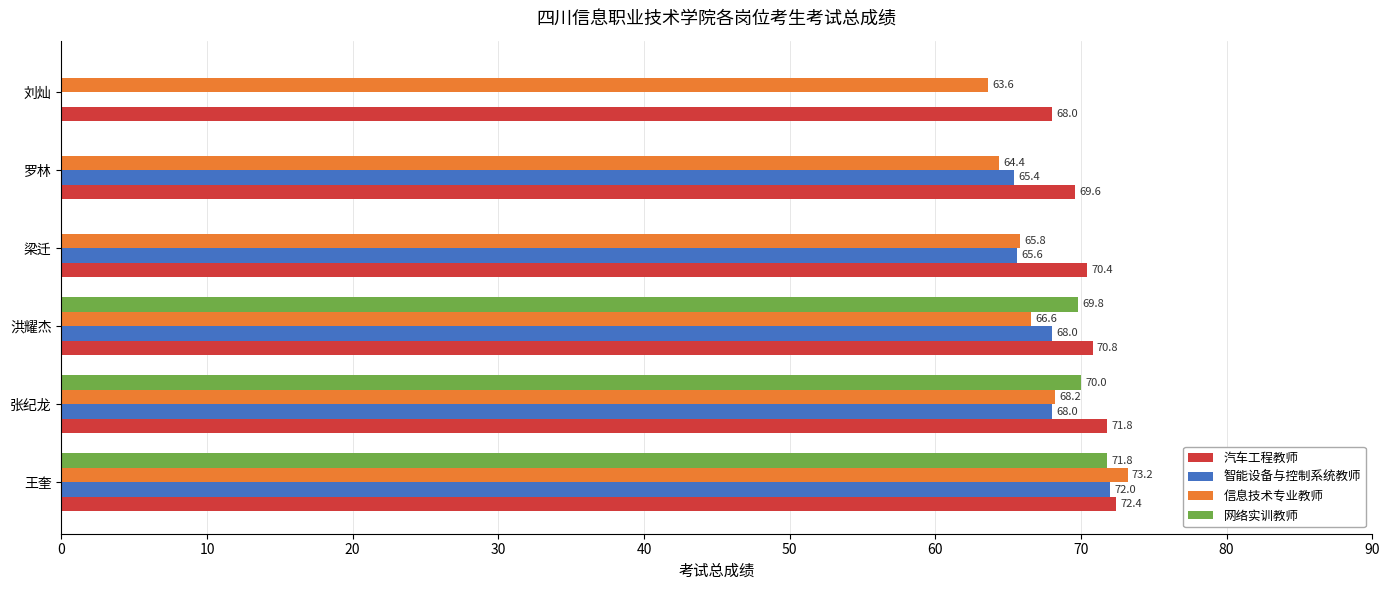

How many positive values does the 智能设备与控制系统教师 series have?

5